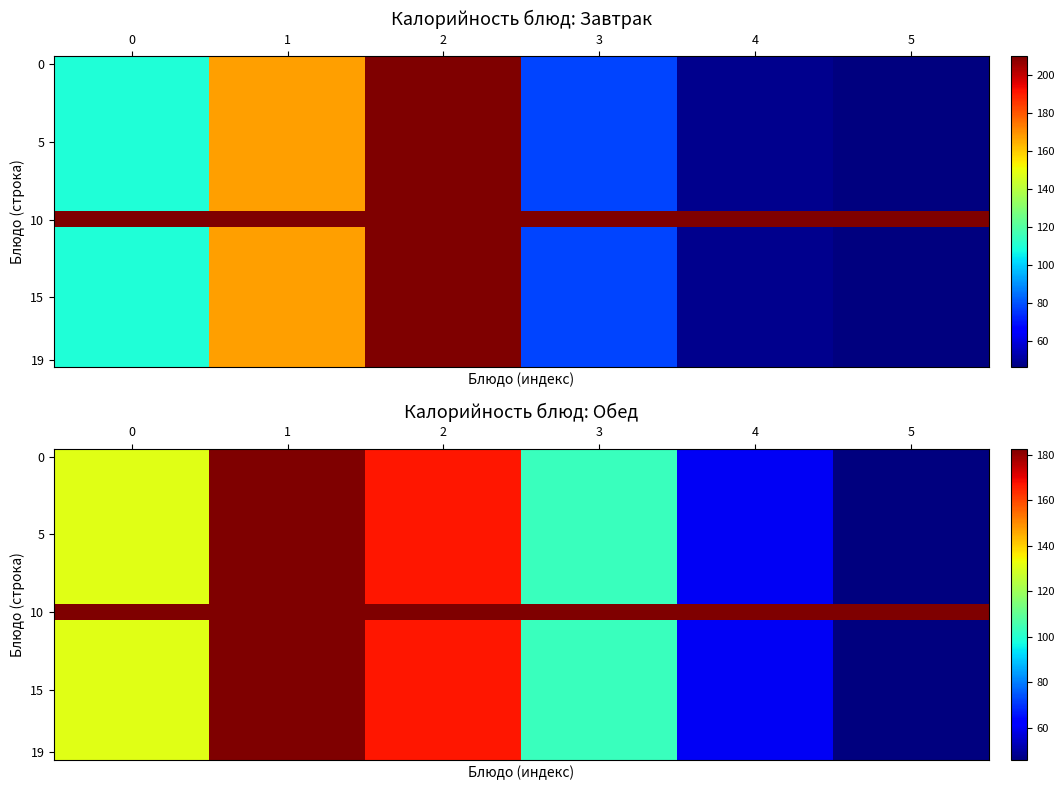

At how many categories does at least one series exceed 111?

6